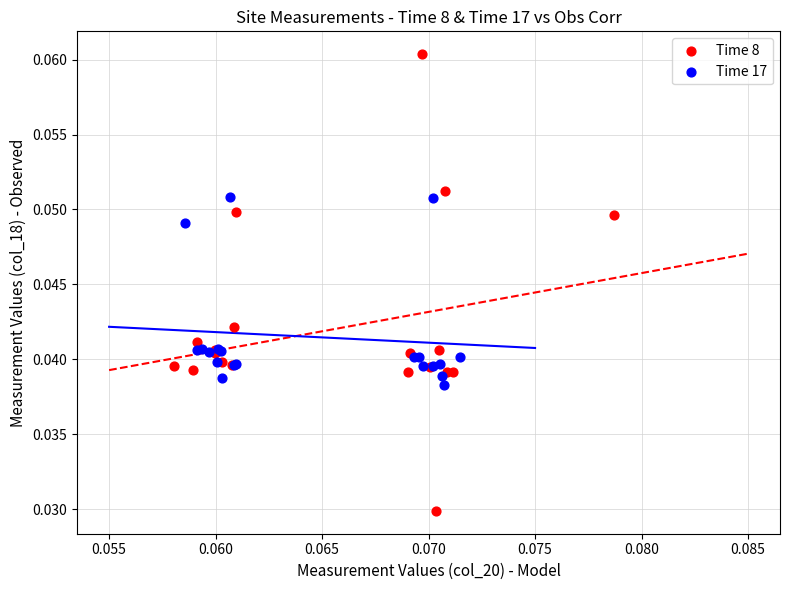

Which series contains the lowest Y value?

Time 8